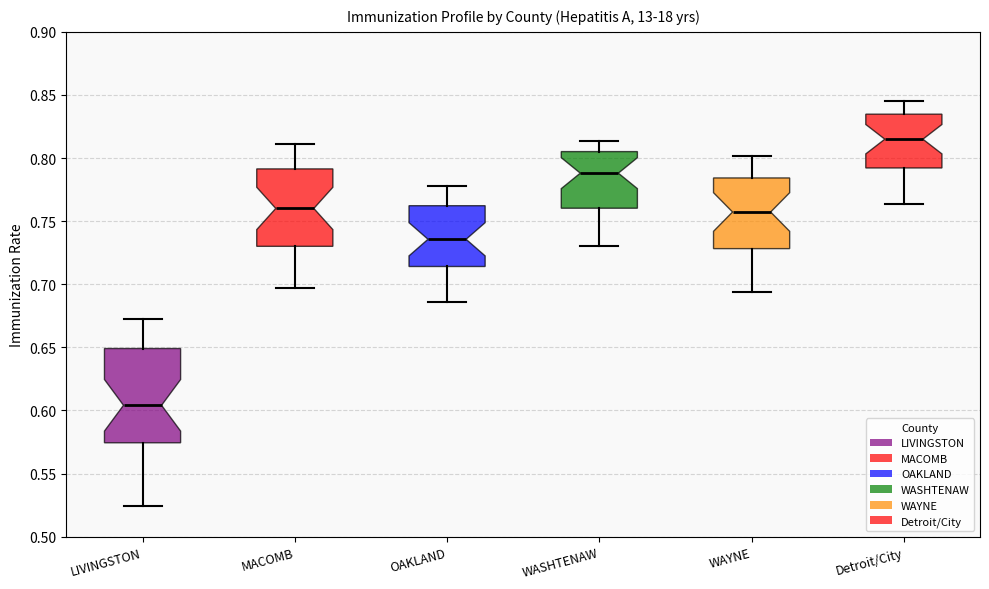

Which box's median line is the lowest?

LIVINGSTON